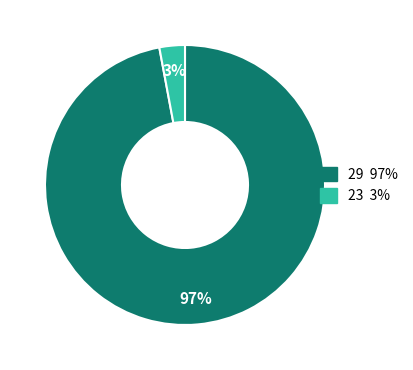

To the nearest percent, what is the difference between the largest and smallest slice percentages?

94%